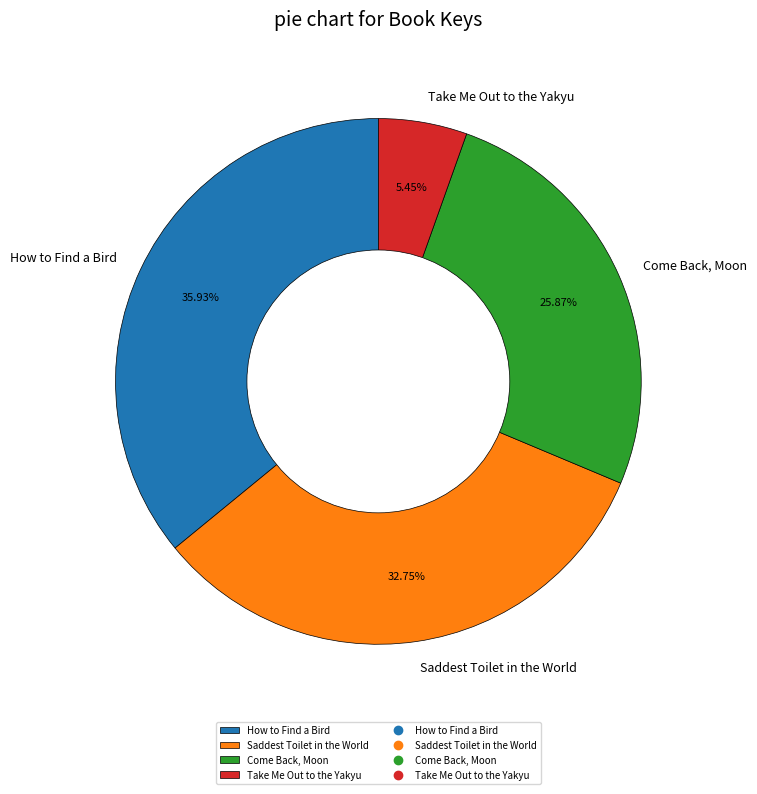

Which slice is the largest?

How to Find a Bird